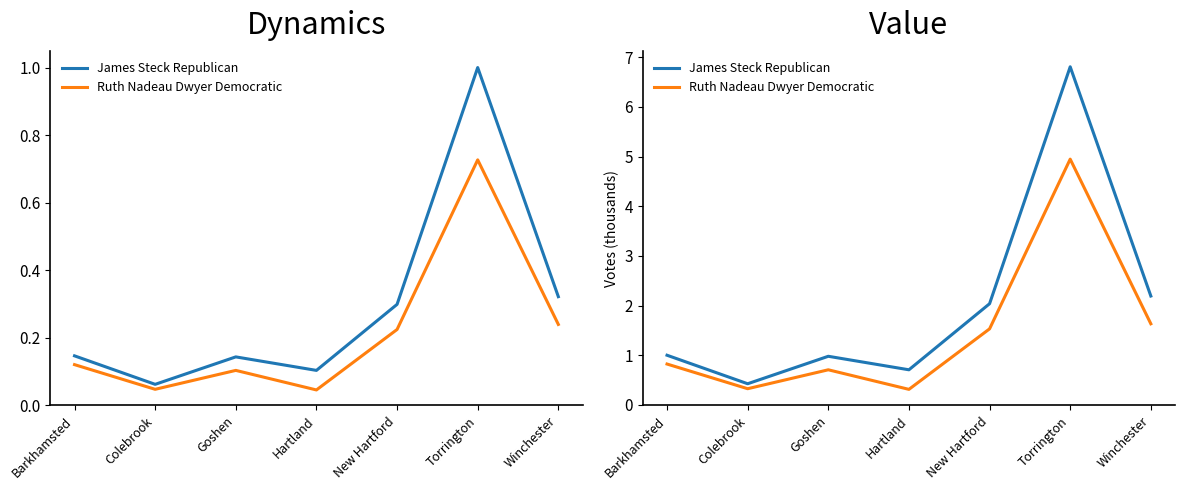

Is the value of James Steck Republican at Torrington greater than the value of Ruth Nadeau Dwyer Democratic at Goshen?

Yes